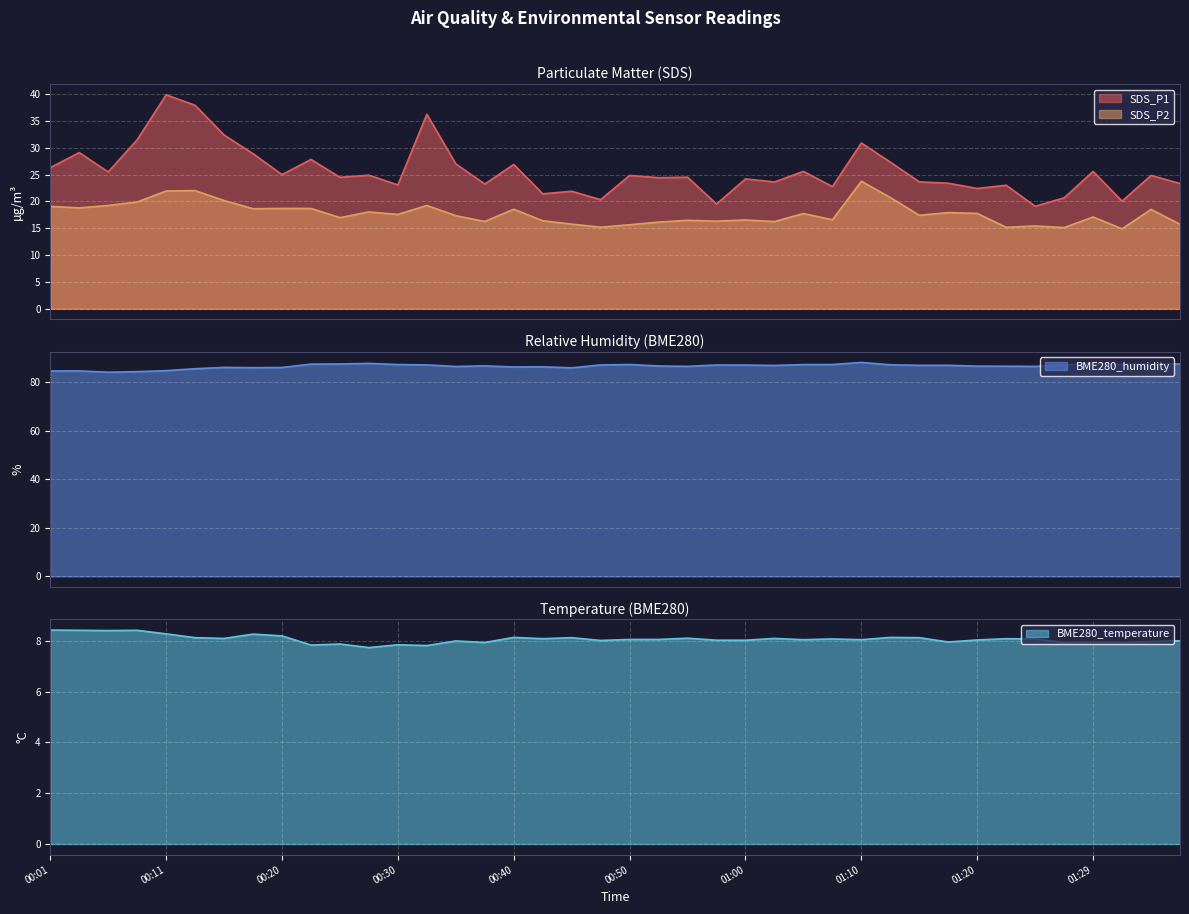

At which label is SDS_P2 closest to 19?

00:01